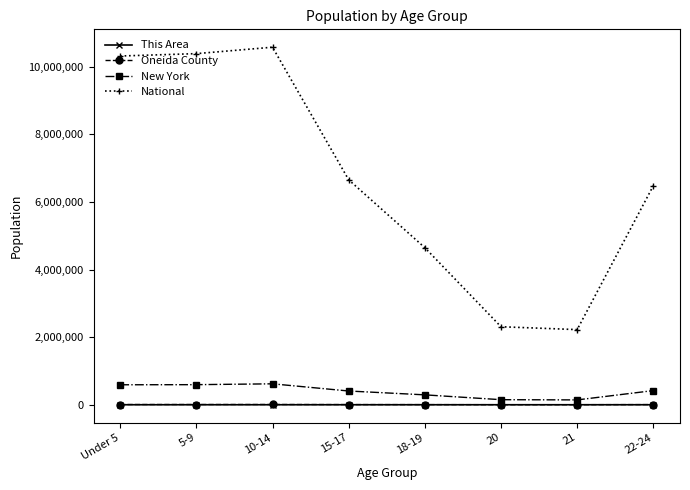

How many lines are shown in the chart?

4